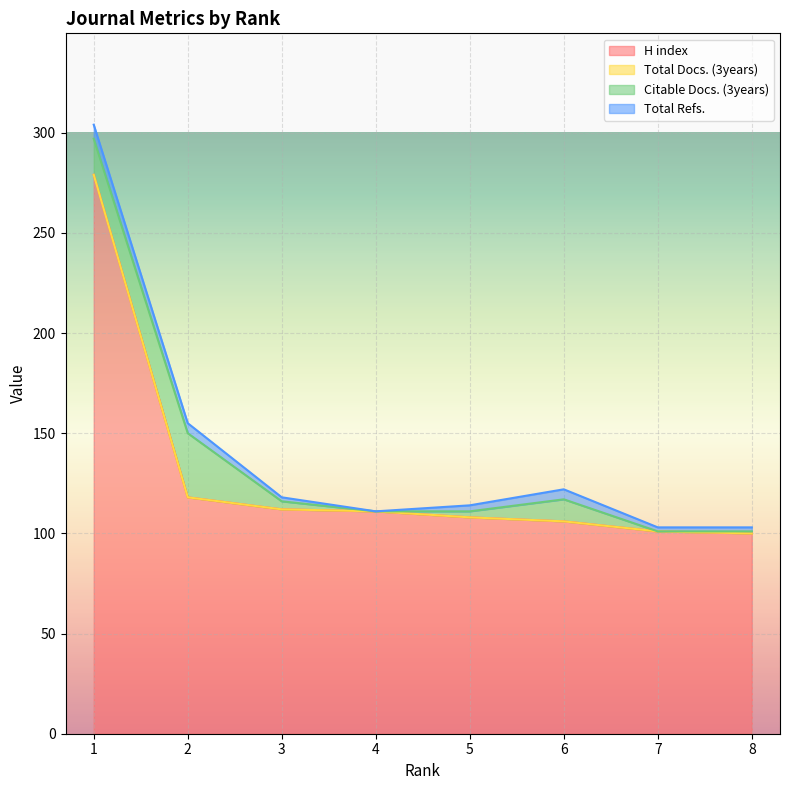

How many data points in H index are less than 111?

4